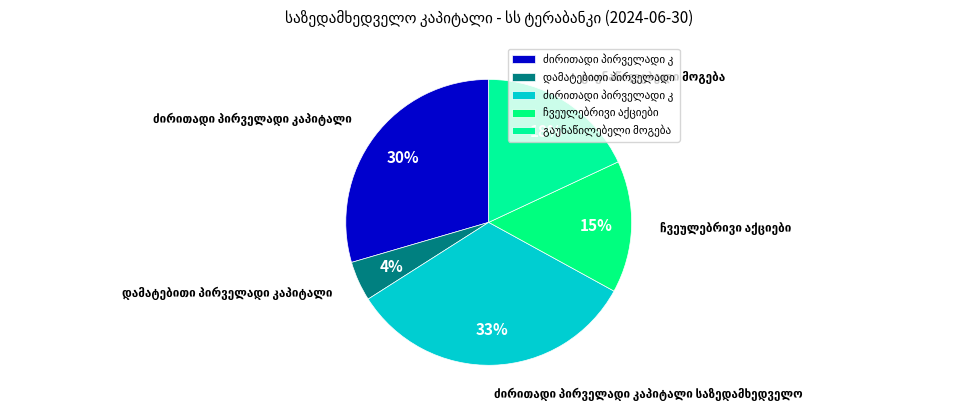

To the nearest percent, what is the average slice percentage?

20%